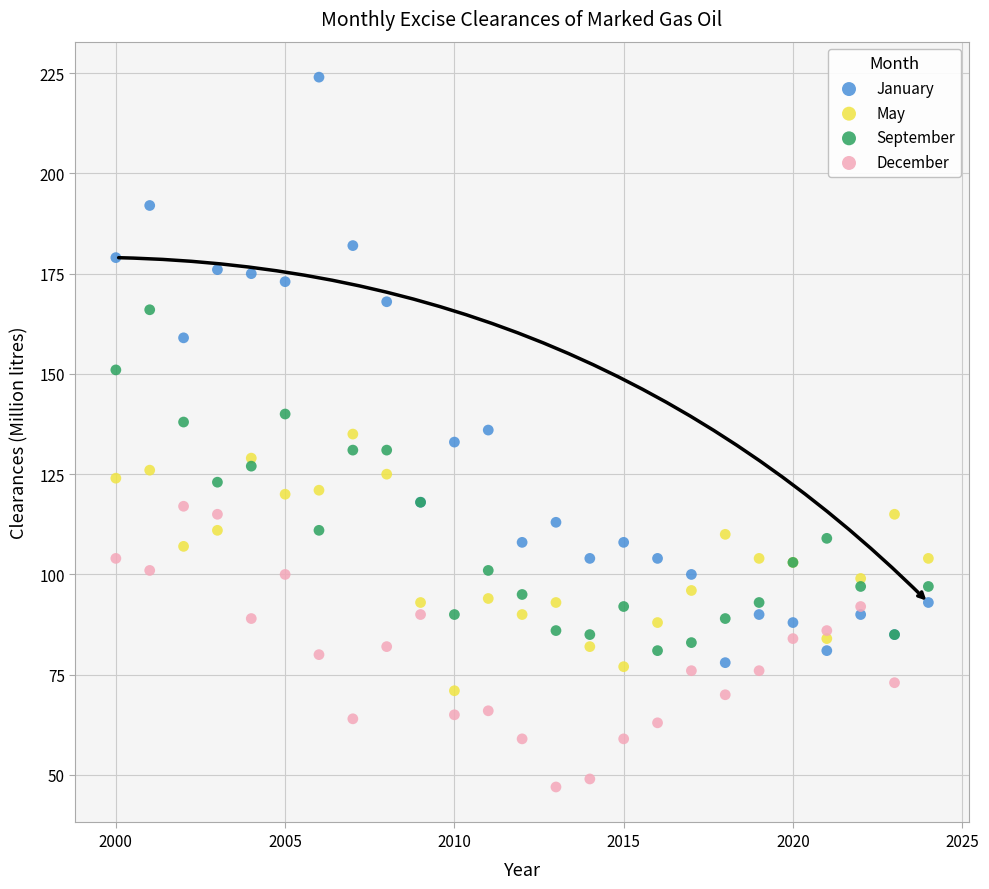

Which series reaches the minimum Y coordinate?

December